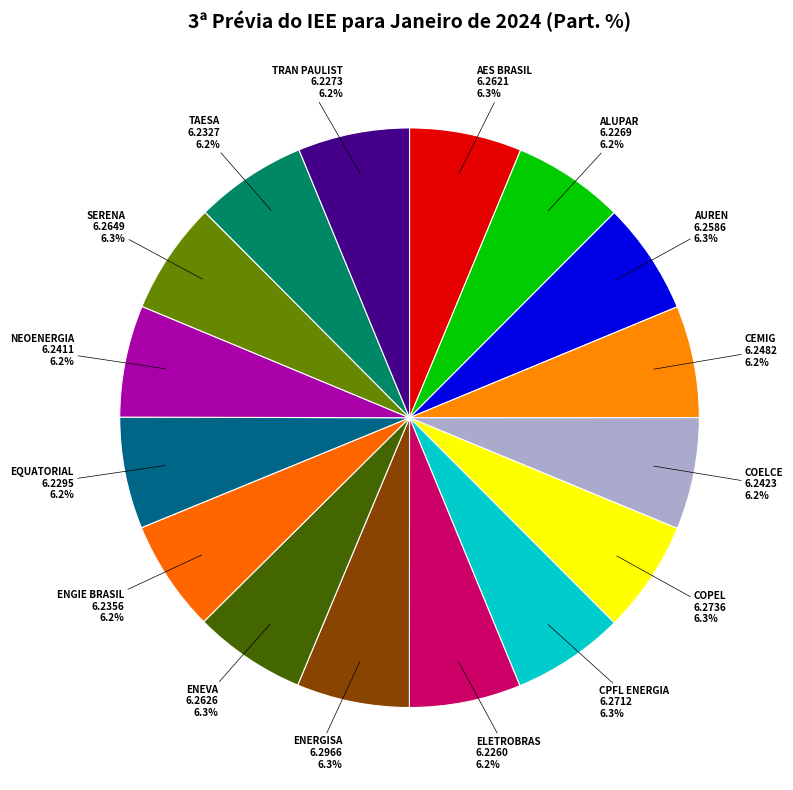

Does CEMIG represent more than half of the total?

No